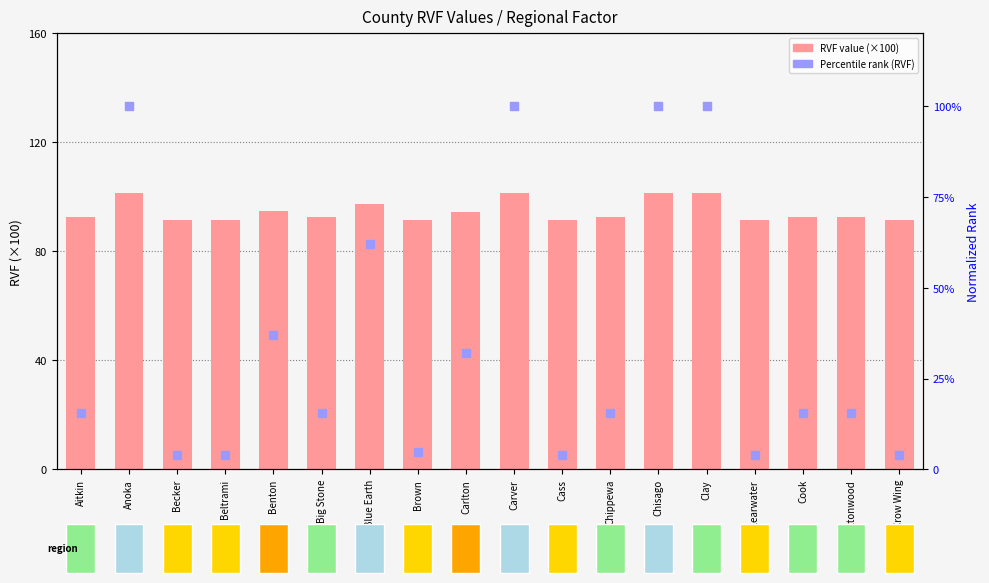

Which series has the largest total across all categories?

RVF value (×100)